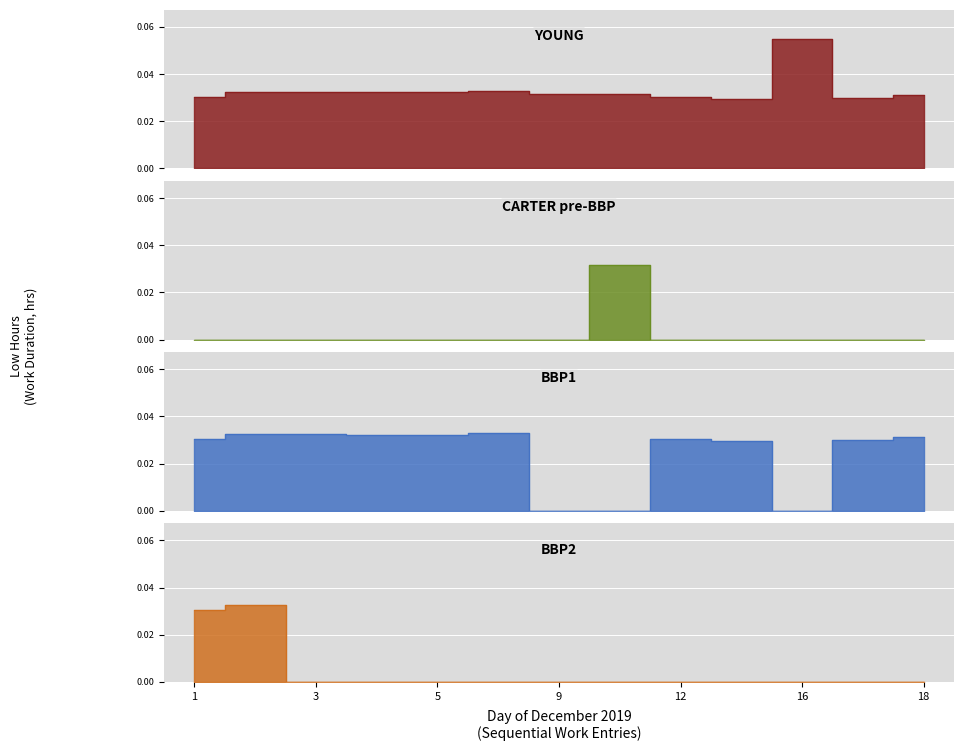

Which category has the highest value in the BBP1 series?

6